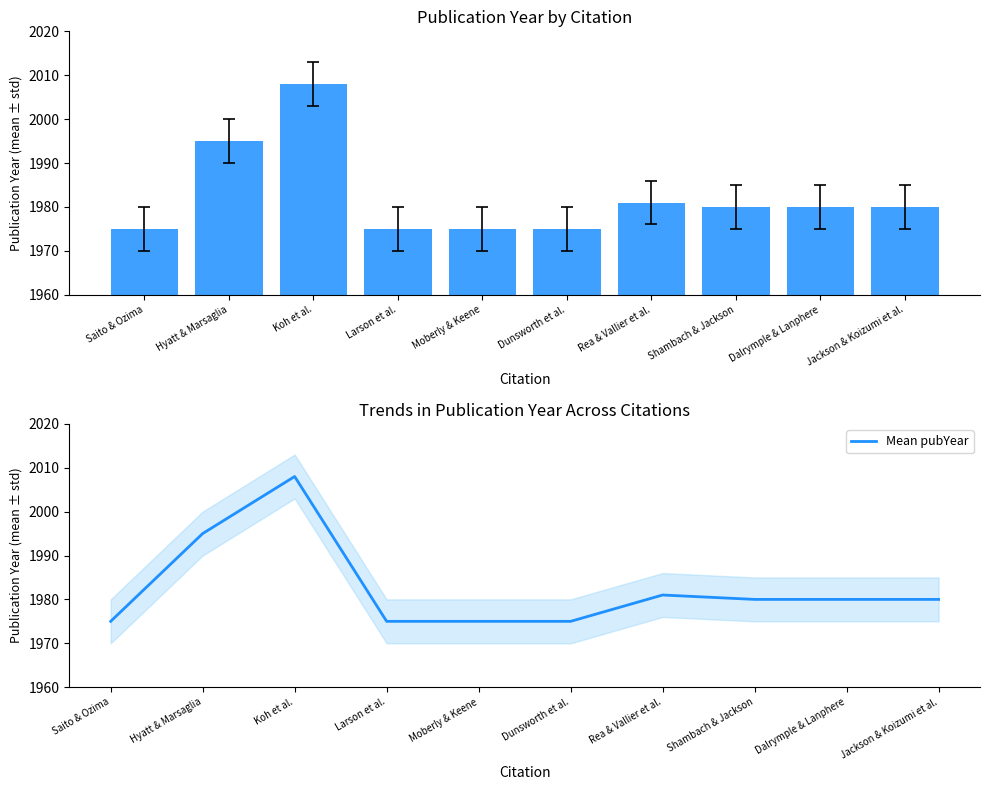

What is the highest value of the Mean pubYear series?

2008